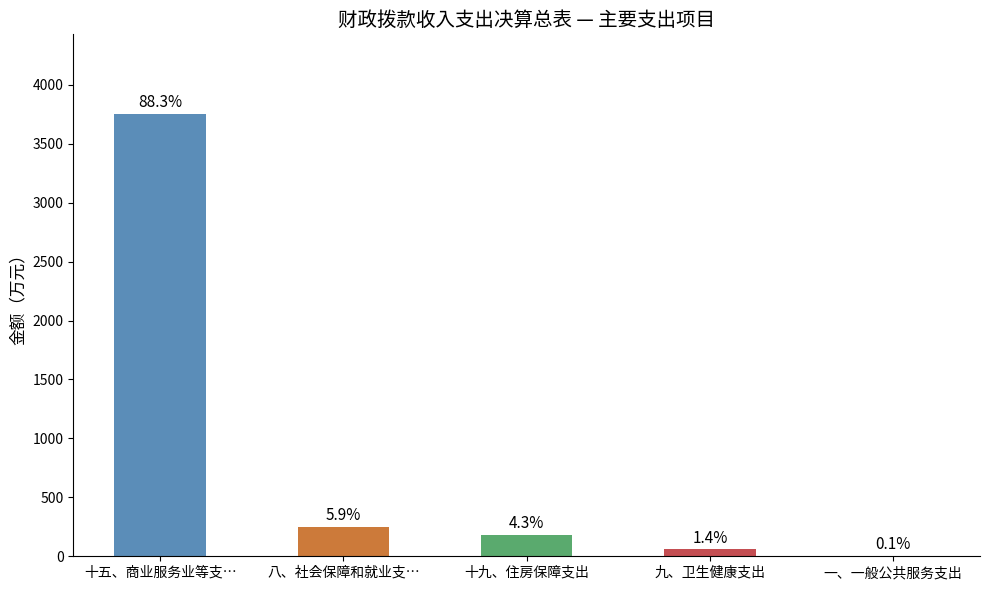

Reading left to right, transcribe all the data shown in this chart.

十五、商业服务业等支…=3752.2	八、社会保障和就业支…=250.7	十九、住房保障支出=183.6	九、卫生健康支出=59.3	一、一般公共服务支出=4.0